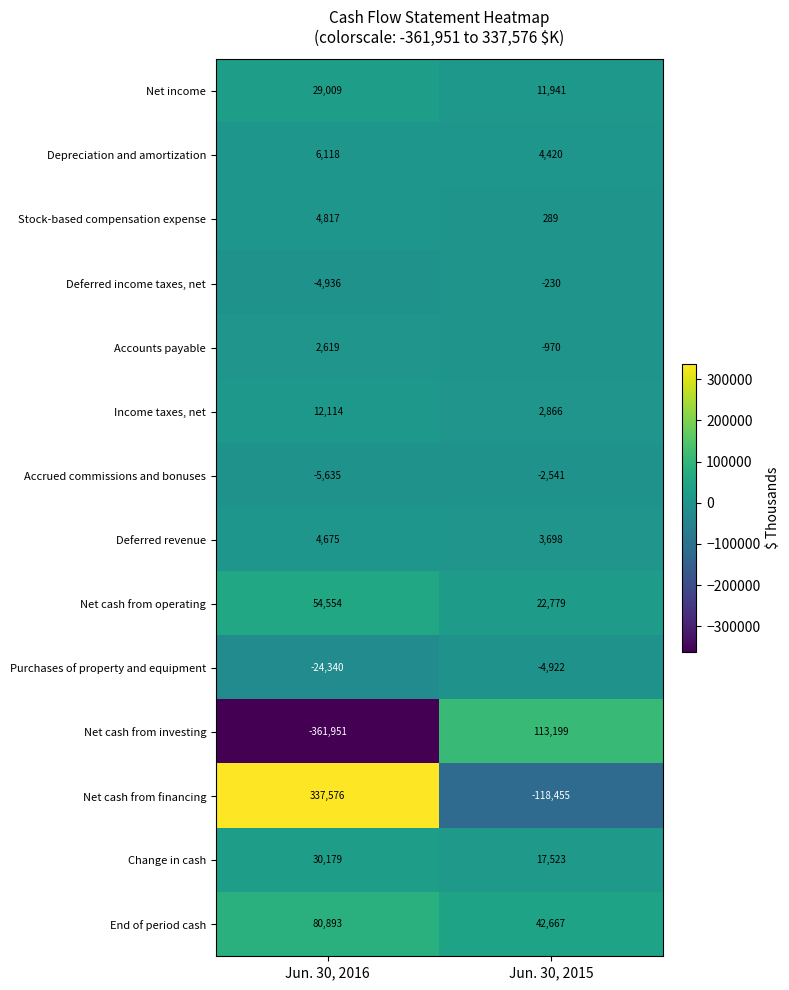

Reading right to left, list all the values displayed in this chart.

Net income: 11941	29009
Depreciation and amortization: 4420	6118
Stock-based compensation expense: 289	4817
Deferred income taxes, net: -230	-4936
Accounts payable: -970	2619
Income taxes, net: 2866	12114
Accrued commissions and bonuses: -2541	-5635
Deferred revenue: 3698	4675
Net cash from operating: 22779	54554
Purchases of property and equipment: -4922	-24340
Net cash from investing: 113199	-361951
Net cash from financing: -118455	337576
Change in cash: 17523	30179
End of period cash: 42667	80893